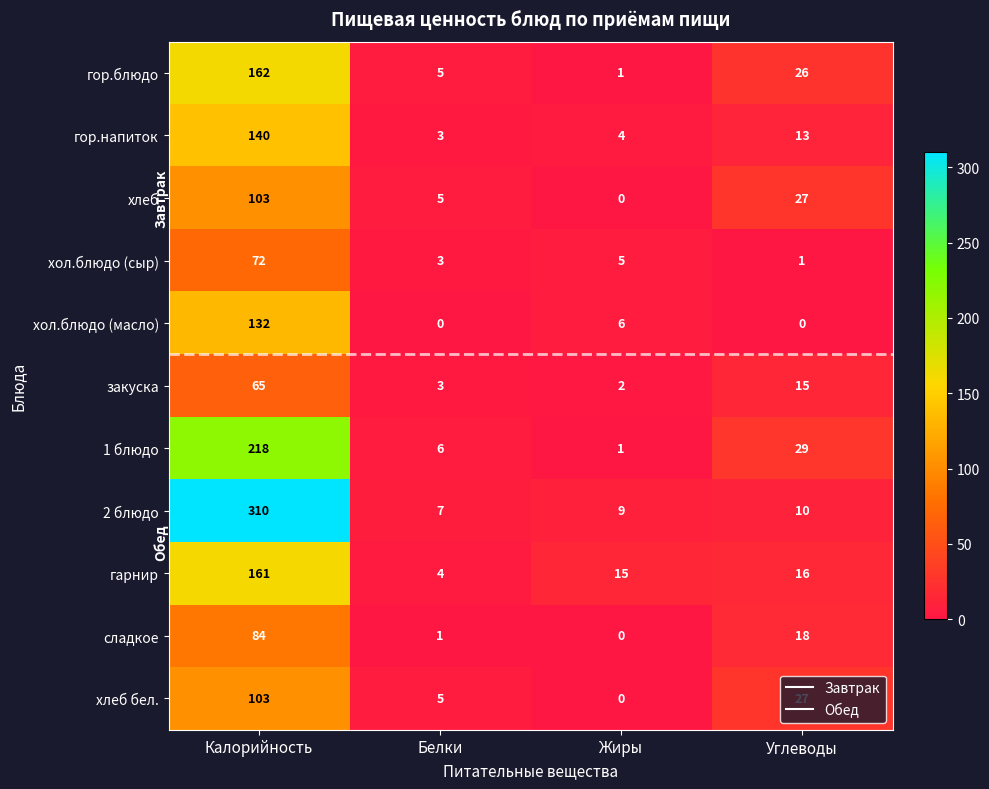

At which label is гарнир closest to 82?

Углеводы